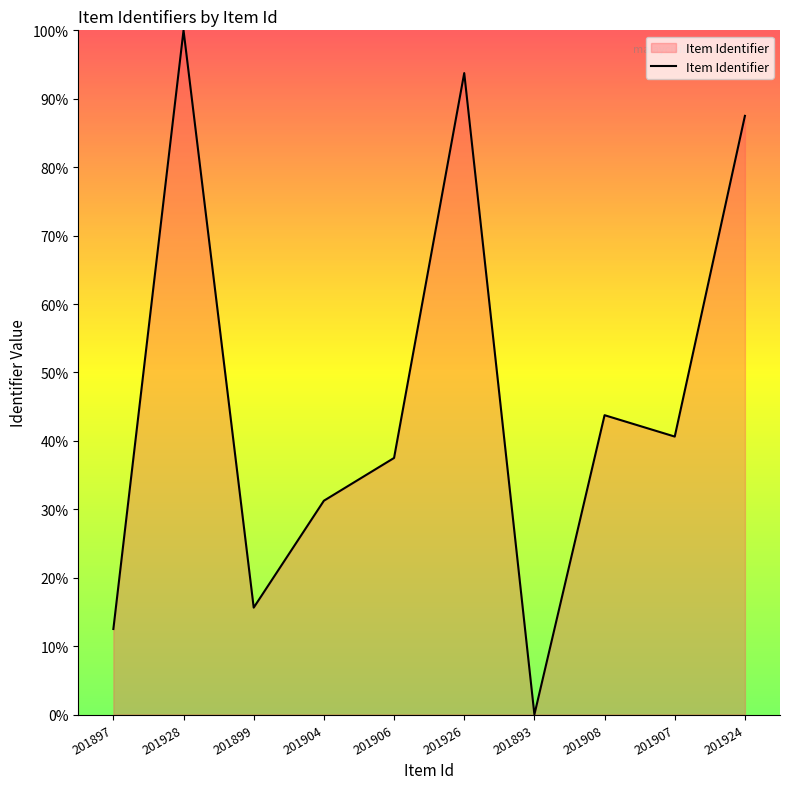

What value does the data have at 201924?

87.5